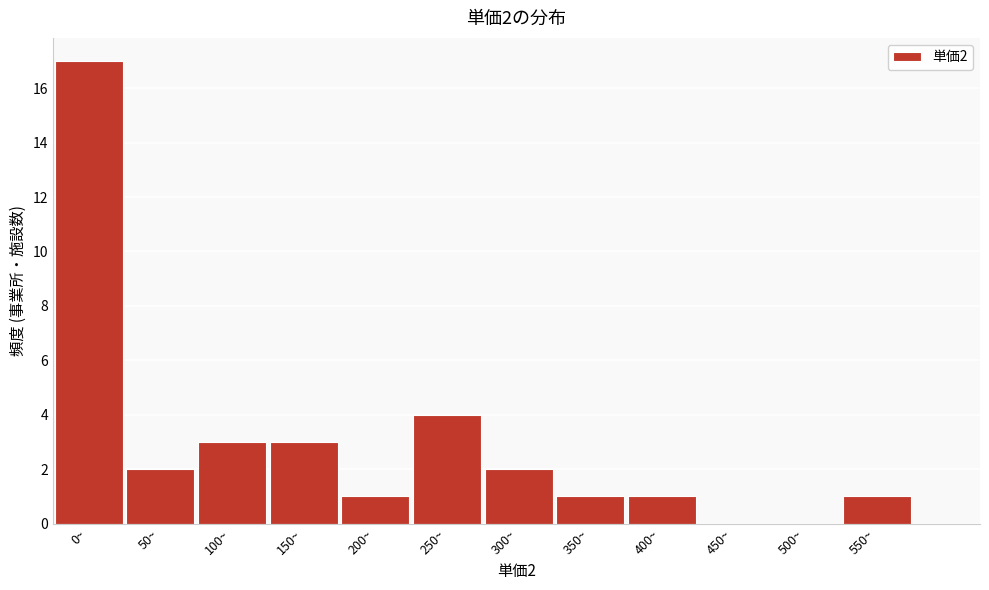

Reading left to right, what are all the values shown in this chart?

0~=17	50~=2	100~=3	150~=3	200~=1	250~=4	300~=2	350~=1	400~=1	450~=0	500~=0	550~=1